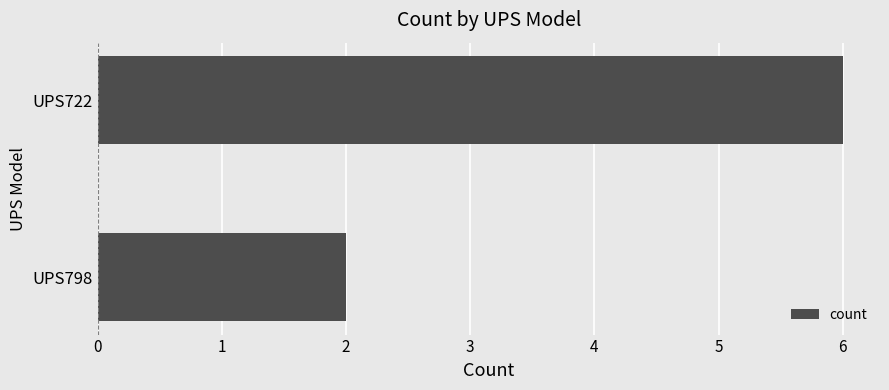

List the labels in order of value, smallest first.

UPS798, UPS722